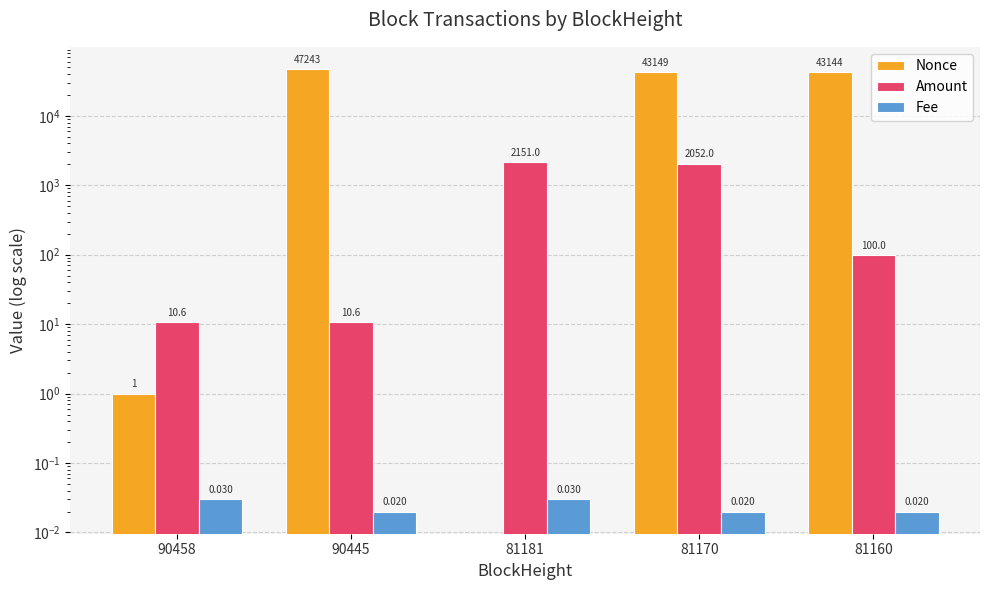

How many distinct data groups are displayed?

3